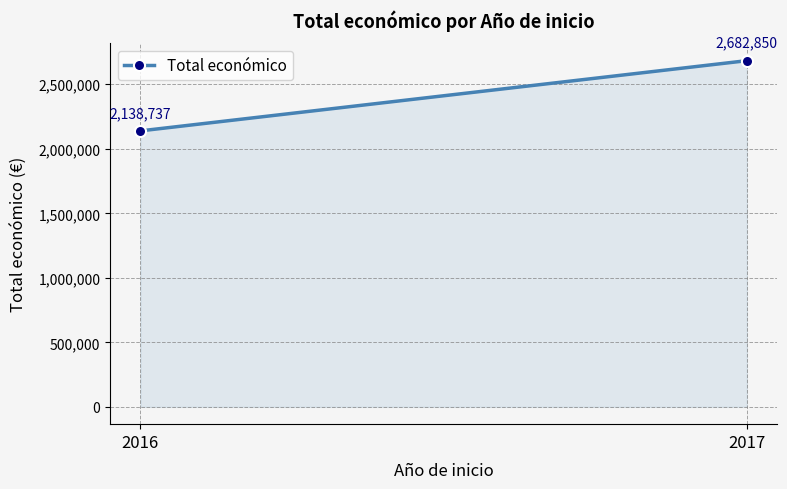

Which category has the highest value across all series?

2017